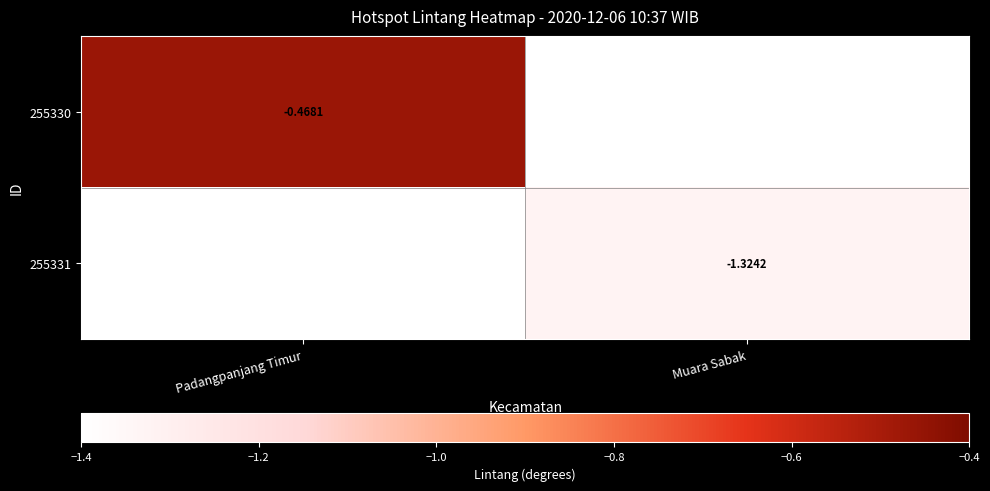

Is the value of 255330 at Padangpanjang Timur greater than the value of 255331 at Muara Sabak?

Yes